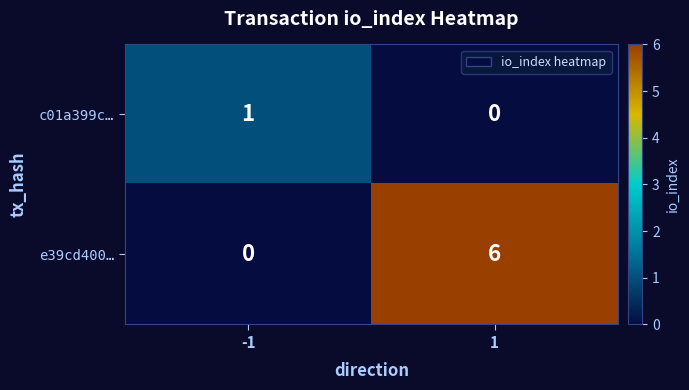

At which category is the sum across all series the highest?

1